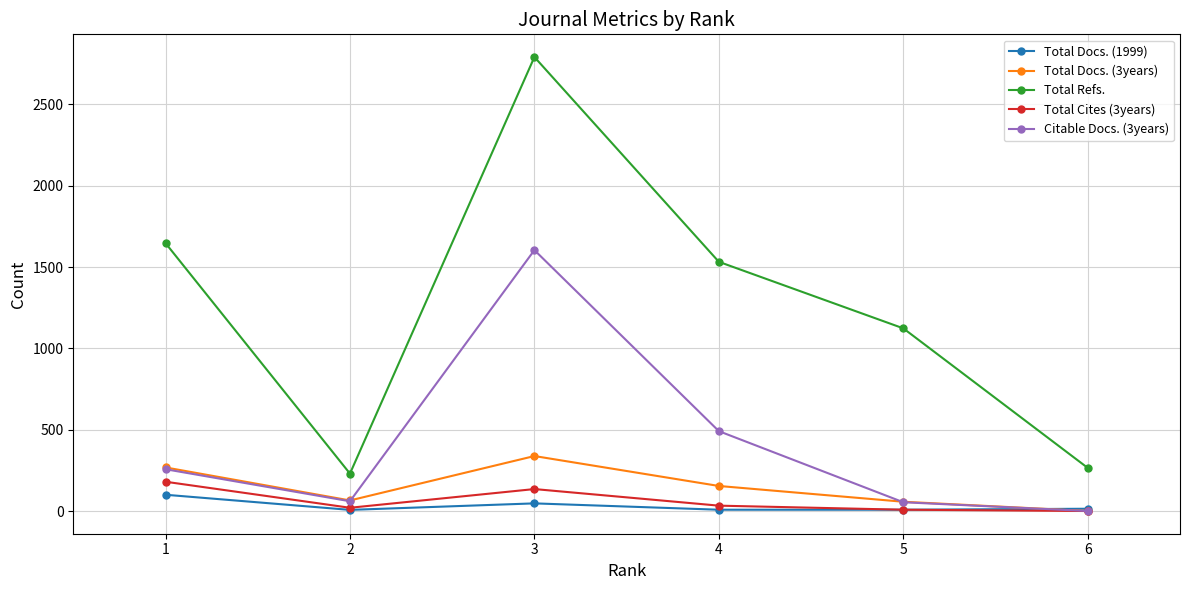

Which category has the lowest value in the Total Docs. (3years) series?

6